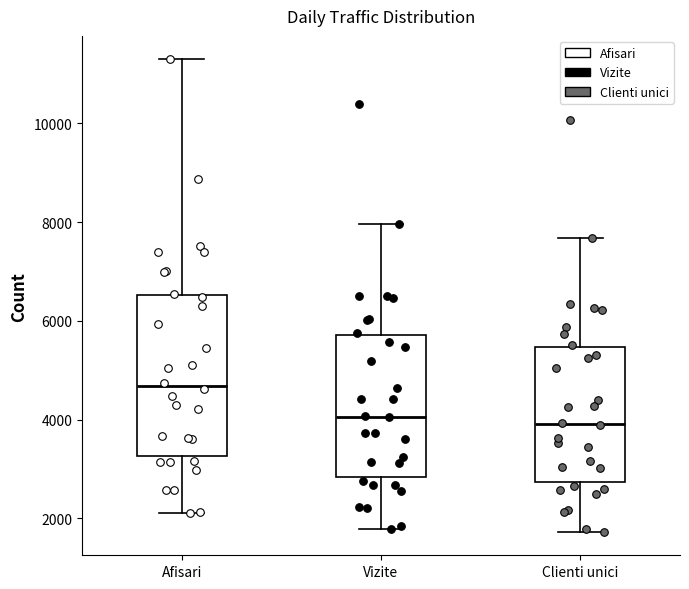

Where is the lower edge of the box for Afisari on the y-axis? The values are not printed on the chart, so give them approximately, as read against the axis.

3200